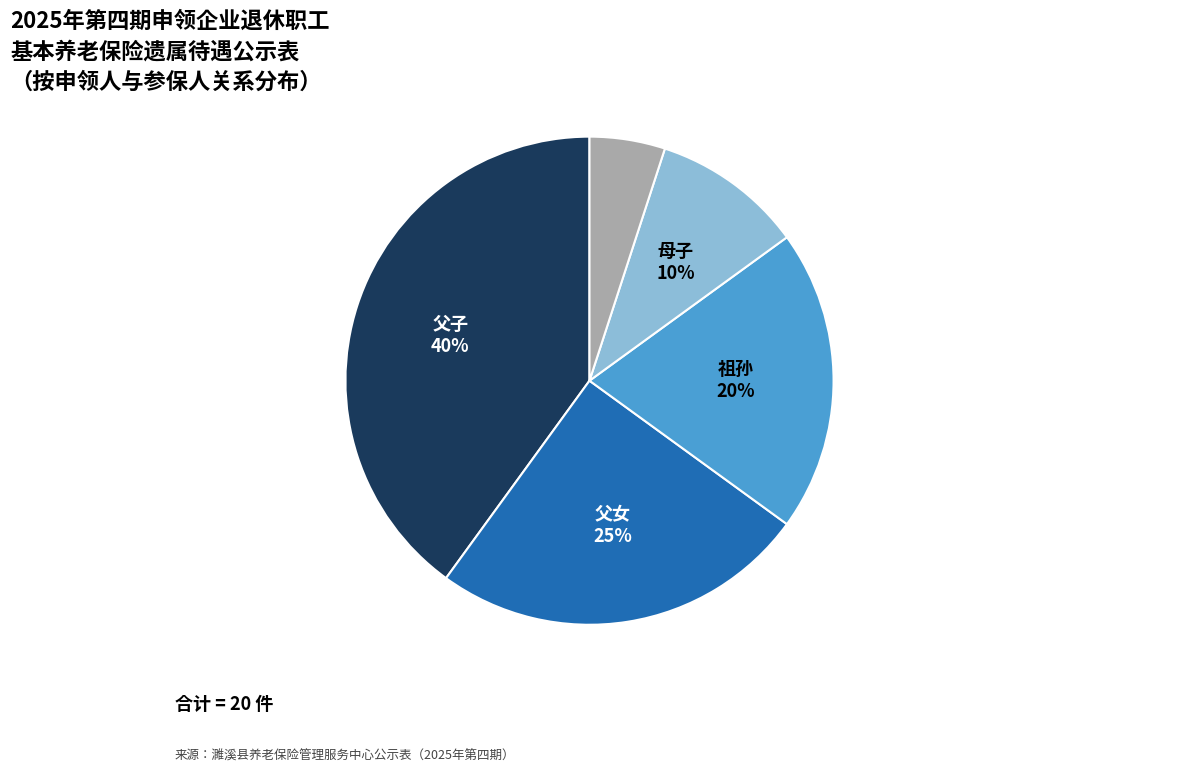

Is there any slice that represents more than half of the pie?

No